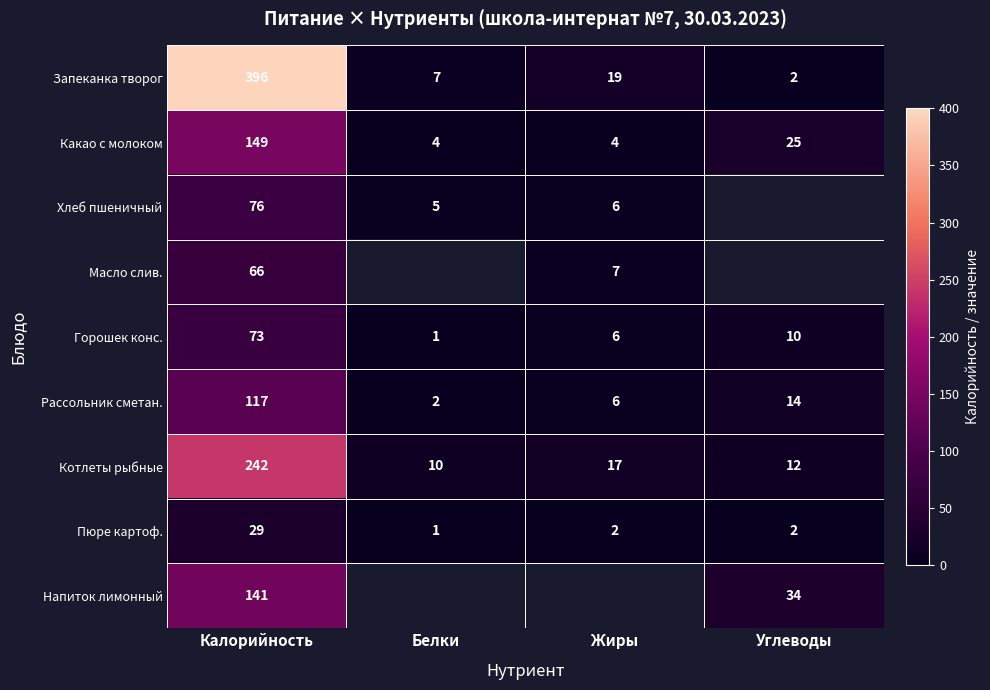

At which category does the chart reach its peak across all series?

Калорийность